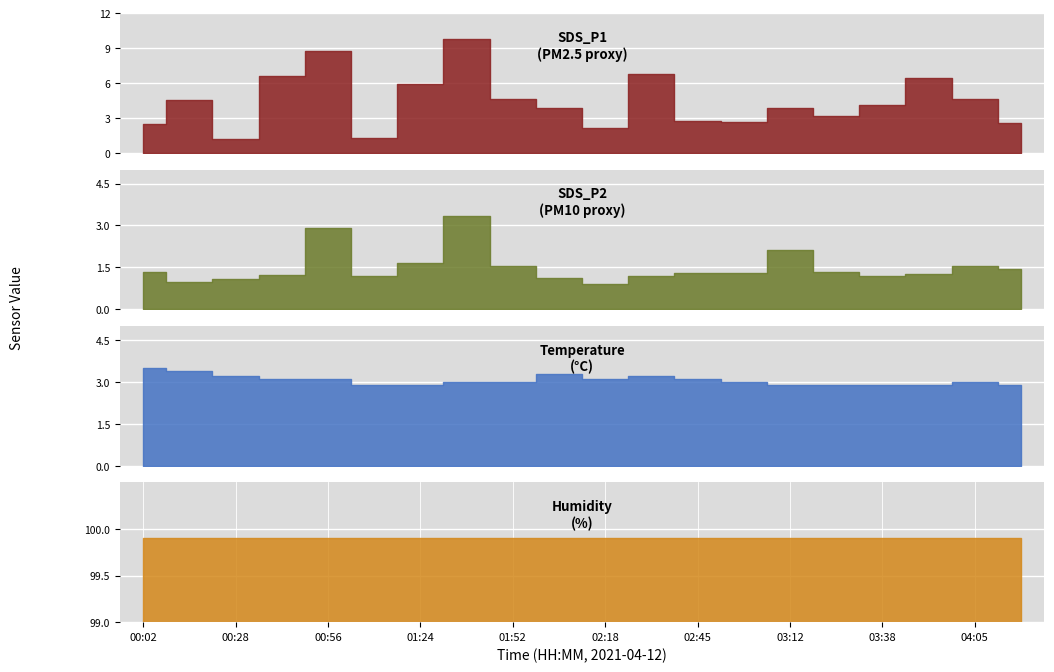

At how many categories does at least one series exceed 3?

17